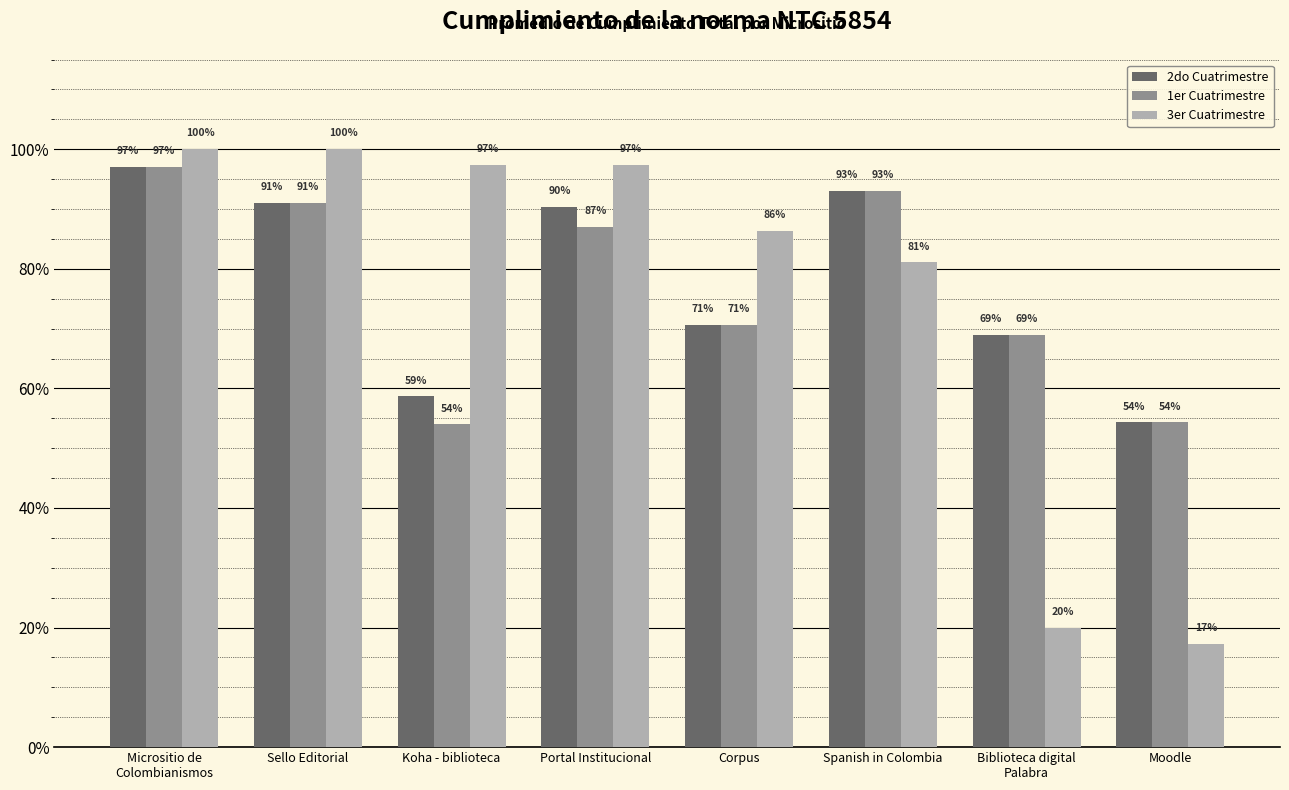

At which category does the chart reach its peak across all series?

Micrositio de
Colombianismos